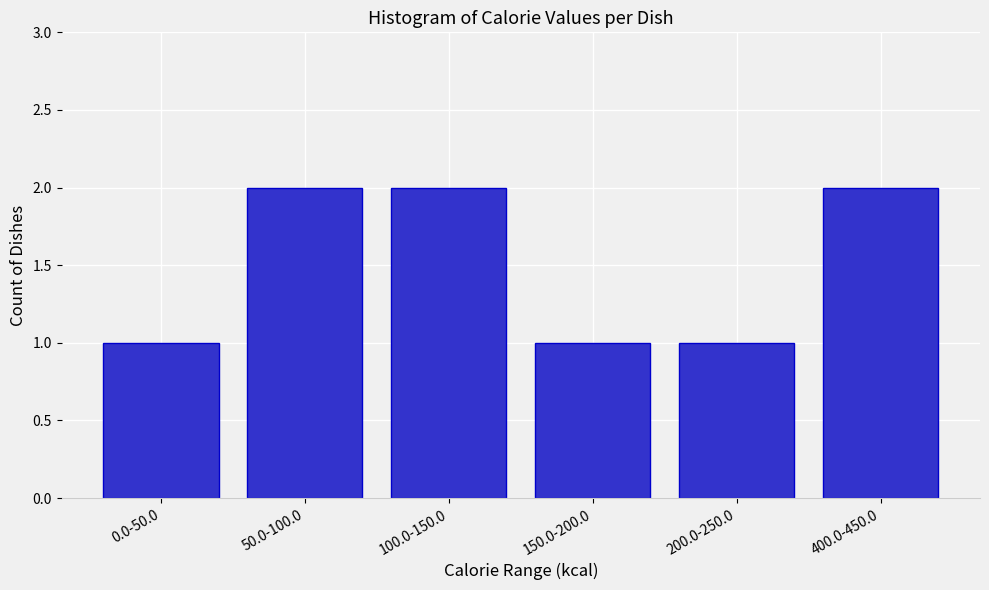

Reading right to left, transcribe all the data shown in this chart.

400.0-450.0=2	200.0-250.0=1	150.0-200.0=1	100.0-150.0=2	50.0-100.0=2	0.0-50.0=1